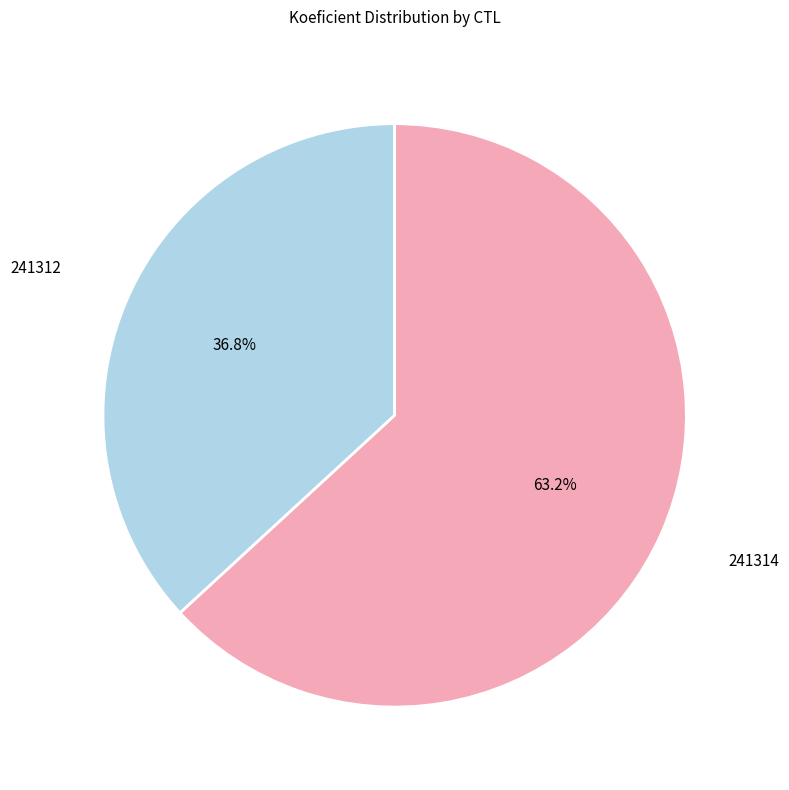

Is there a majority slice in this chart?

Yes